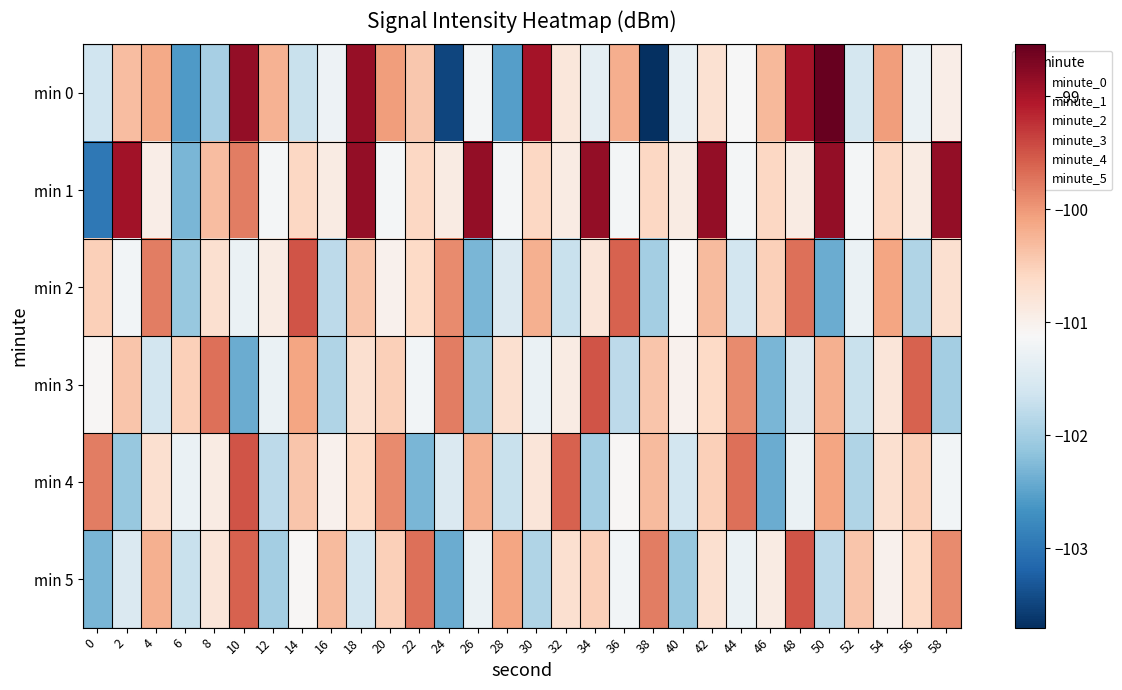

List the series in order of their peak value, lowest first.

min 2, min 3, min 4, min 5, min 1, min 0